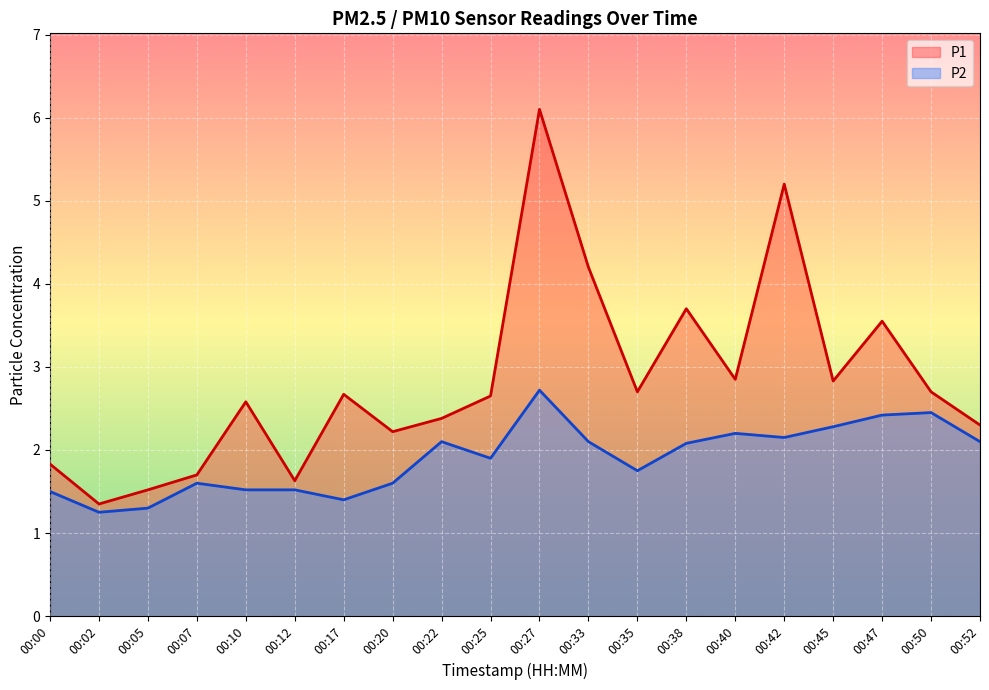

How many values in the P1 series exceed 2?

15